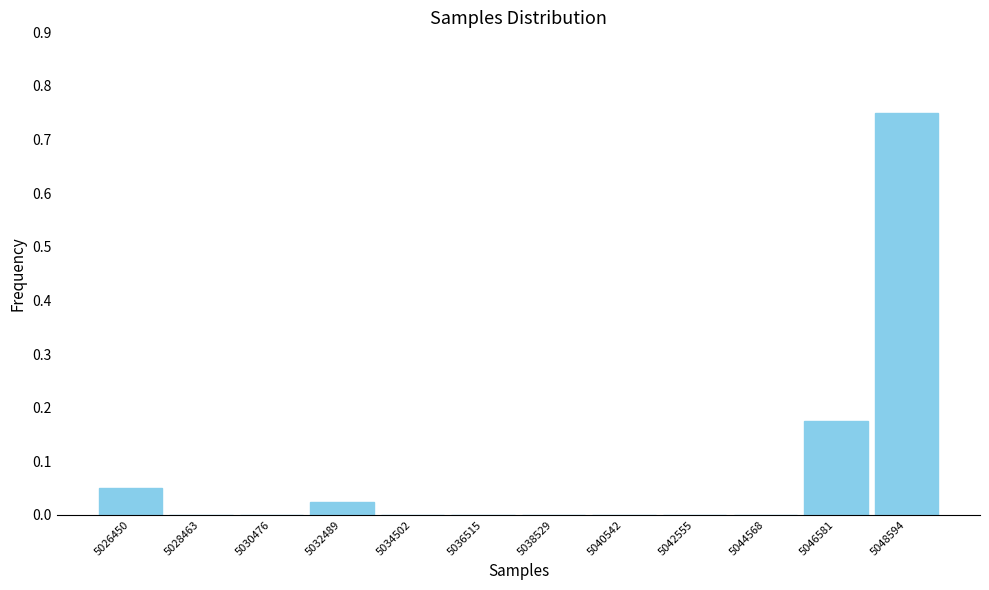

Reading left to right, transcribe this chart: for each bar, give the range it covers on the x-axis and its height. Neither the bar edges nor the heights are printed on the chart, so give them approximately, as read against the axes.

5025500 to 5027500: 0.05
5027500 to 5029500: 0
5029500 to 5031500: 0
5031500 to 5033500: 0.03
5033500 to 5035500: 0
5035500 to 5037500: 0
5037500 to 5039500: 0
5039500 to 5041500: 0
5041500 to 5043500: 0
5043500 to 5045500: 0
5045500 to 5047500: 0.18
5047500 to 5049500: 0.75